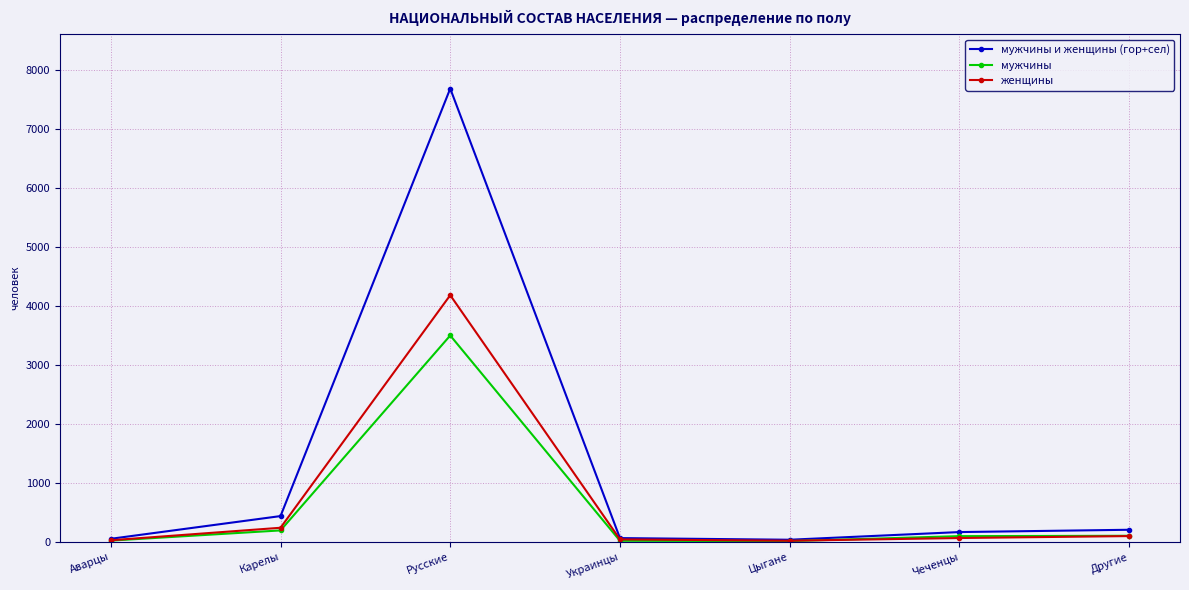

Rank the series by their maximum value, from highest to lowest.

мужчины и женщины (гор+сел), женщины, мужчины